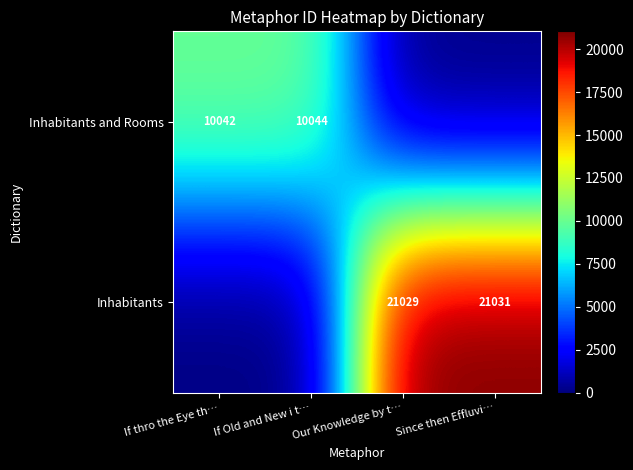

The value of Inhabitants and Rooms at If Old and New i t… is 17606. True or false?

False